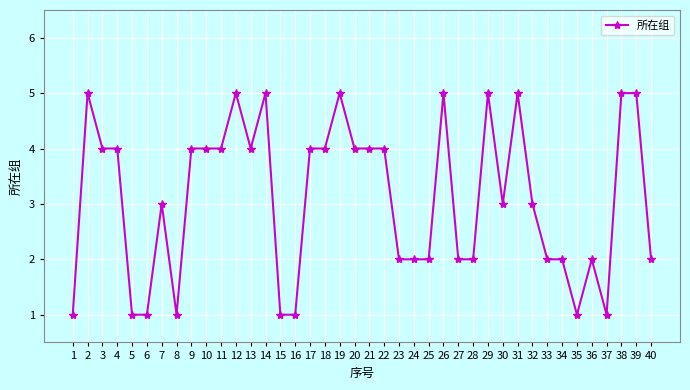

Reading left to right, what are all the values shown in this chart?

1	5	4	4	1	1	3	1	4	4	4	5	4	5	1	1	4	4	5	4	4	4	2	2	2	5	2	2	5	3	5	3	2	2	1	2	1	5	5	2